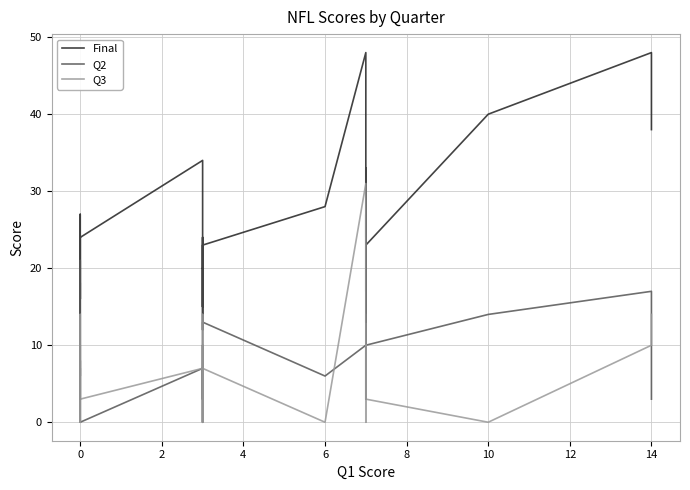

Which series has the largest range (max minus min)?

Final